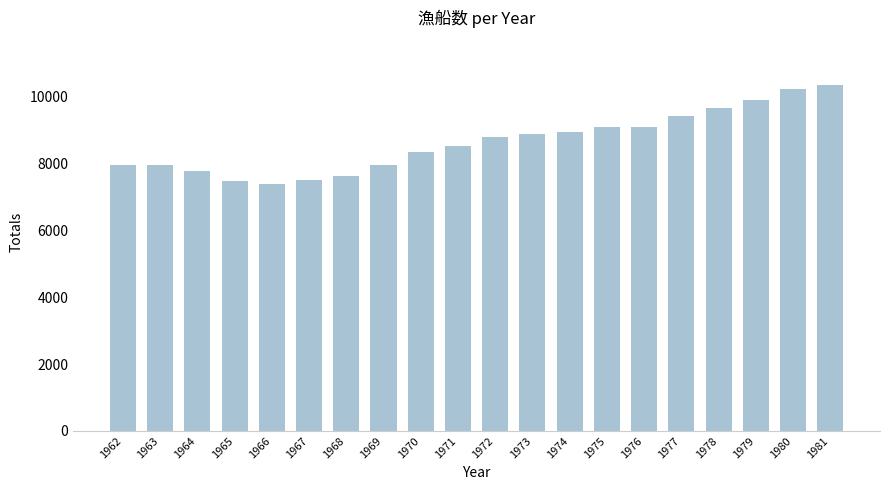

What is the difference between the second highest and second lowest values?

2758